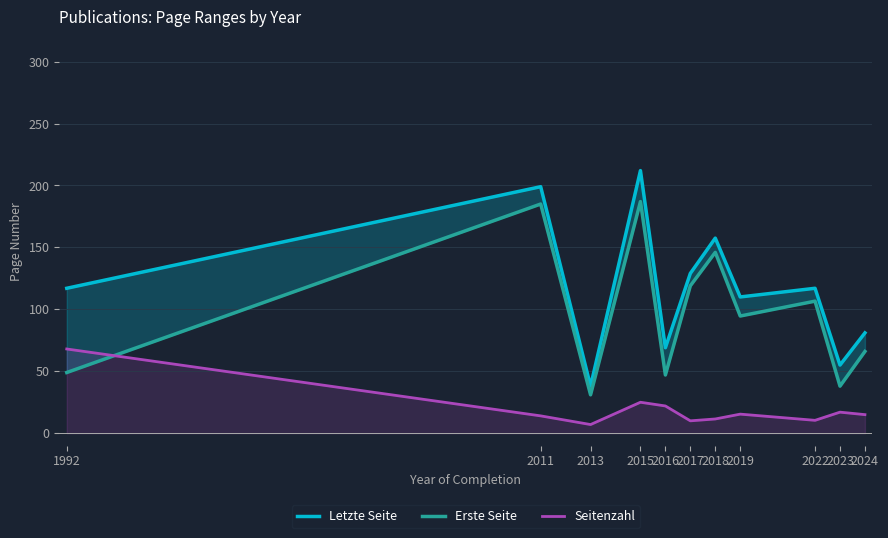

True or false: Erste Seite has a value of 119.0 at 2017.

True